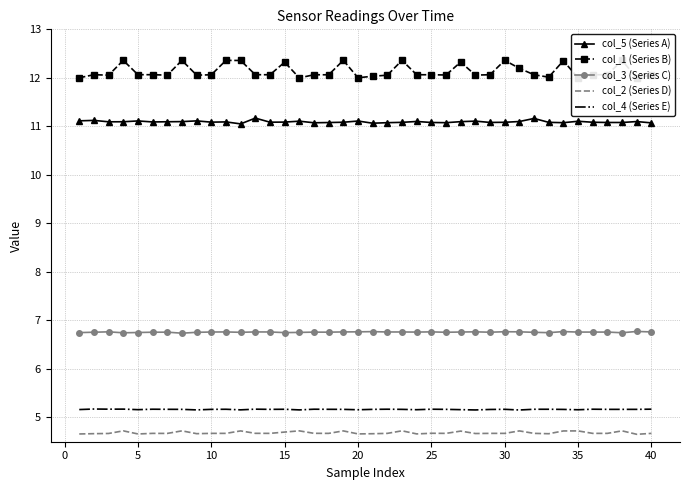

What is the sum of all col_1 (Series B) values?

485.4